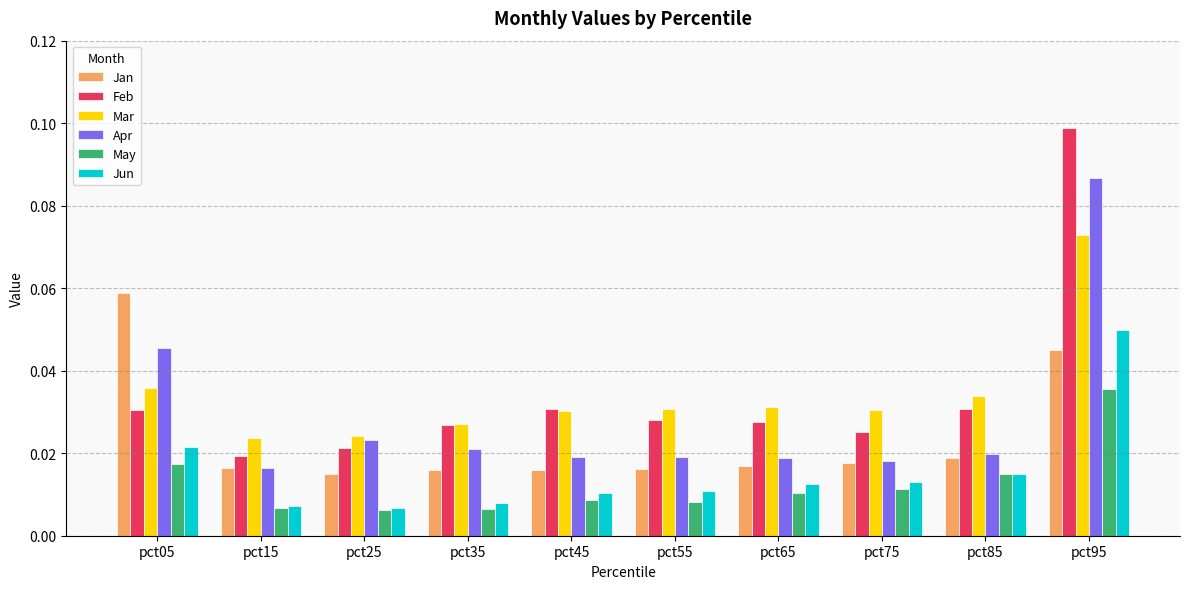

At how many categories does at least one series exceed 0?

10